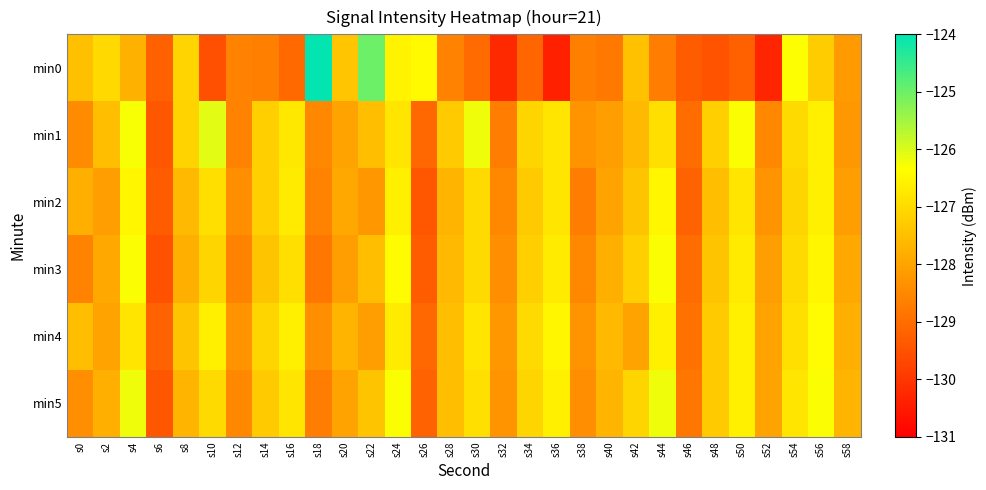

Which series changed the most between s38 and s44?

min3